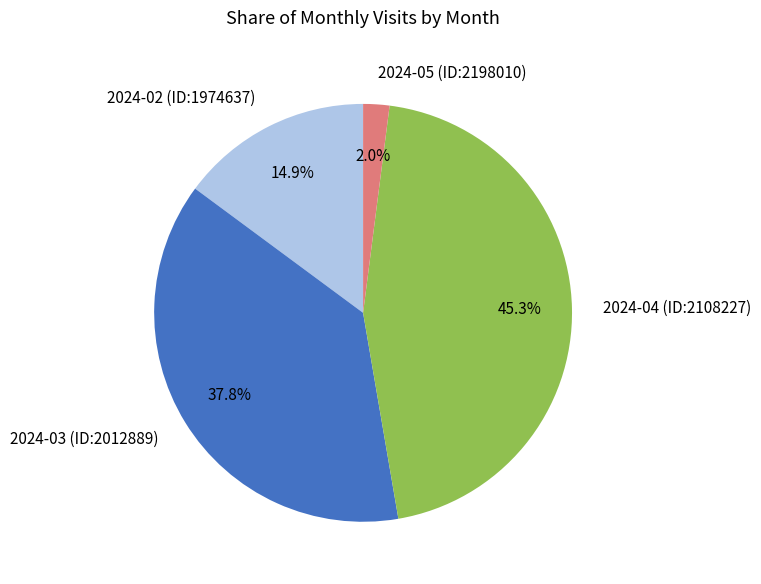

Which category has the smallest portion of the pie?

2024-05 (ID:2198010)